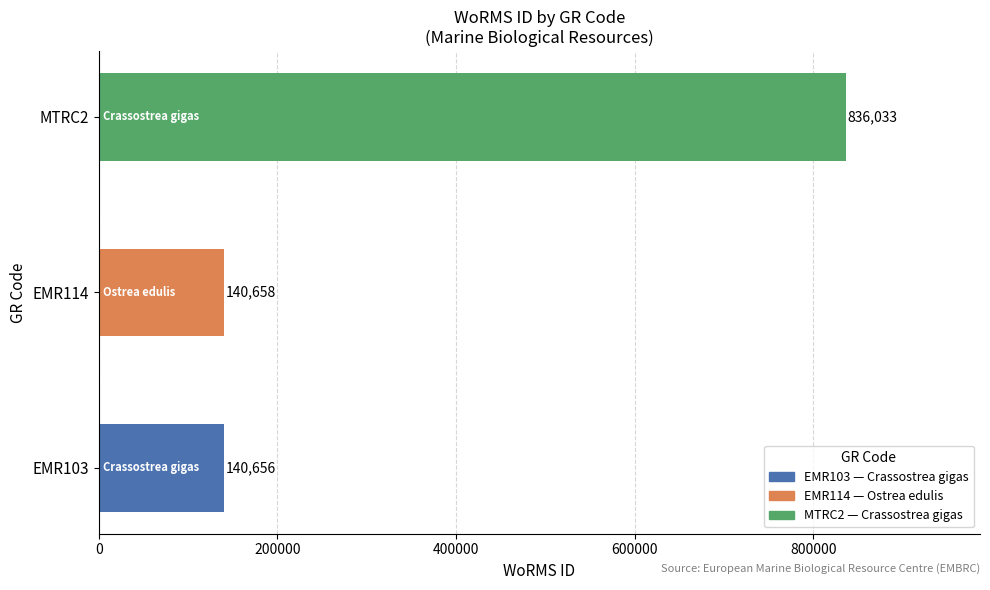

What is the difference between the maximum and minimum values?

695377